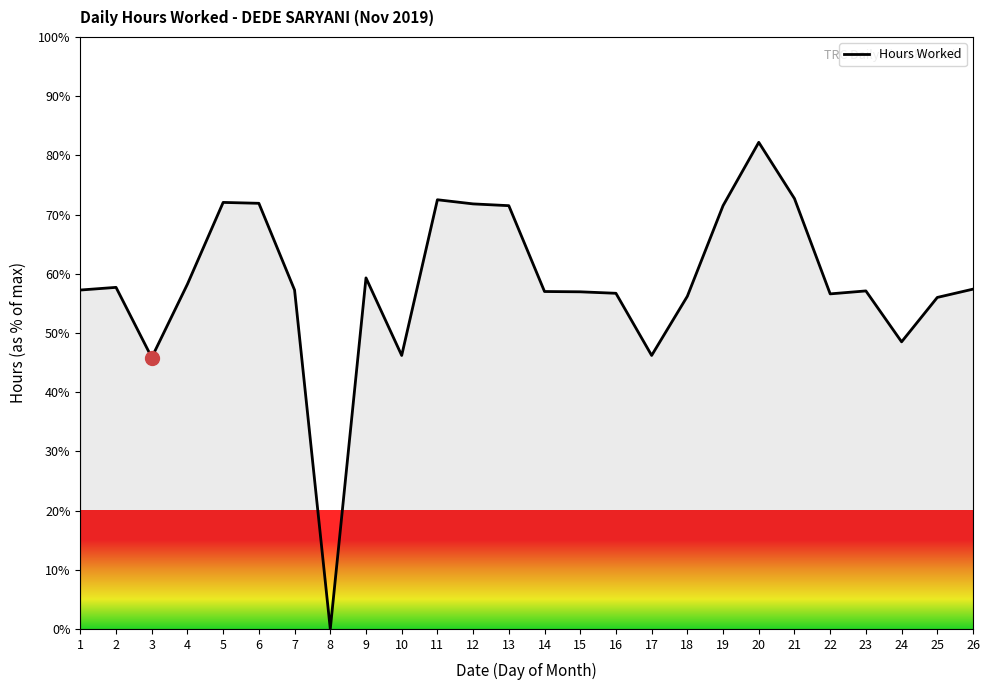

What is the greatest value displayed?

82.2